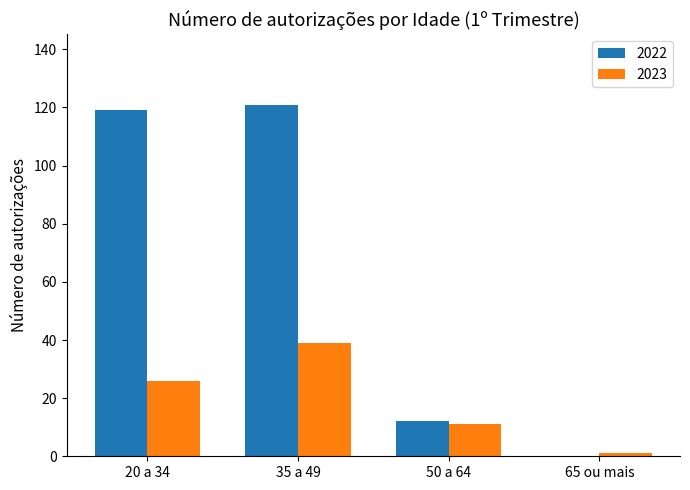

Reading left to right, what are all the values shown in this chart?

2022: 119	121	12	0
2023: 26	39	11	1